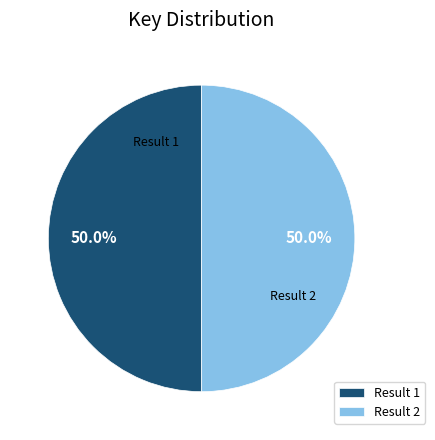

What is the ratio of the value at Result 2 to the value at Result 1?

1.0